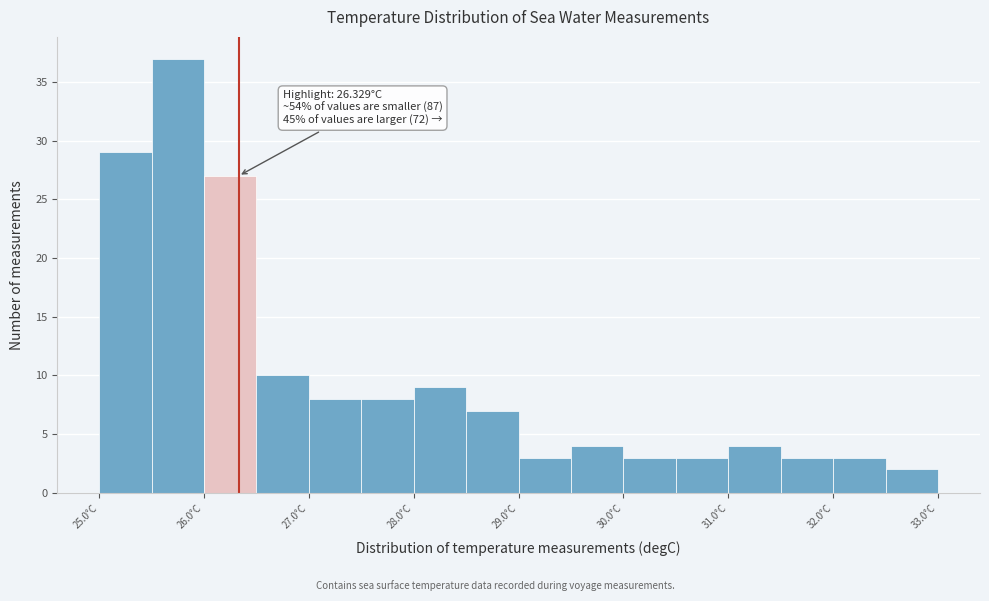

Over which range of the x-axis is the bar tallest?

25.5 to 26.0